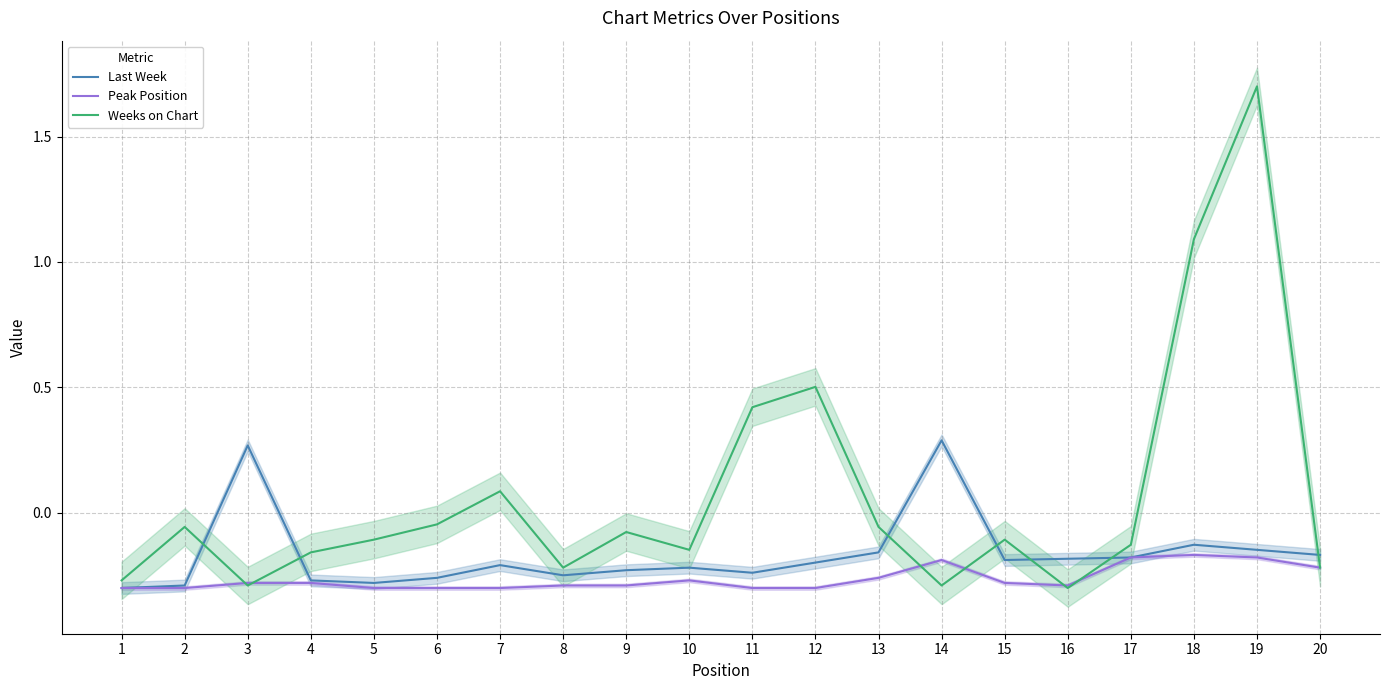

Rank the series by their maximum value, from lowest to highest.

Peak Position, Last Week, Weeks on Chart